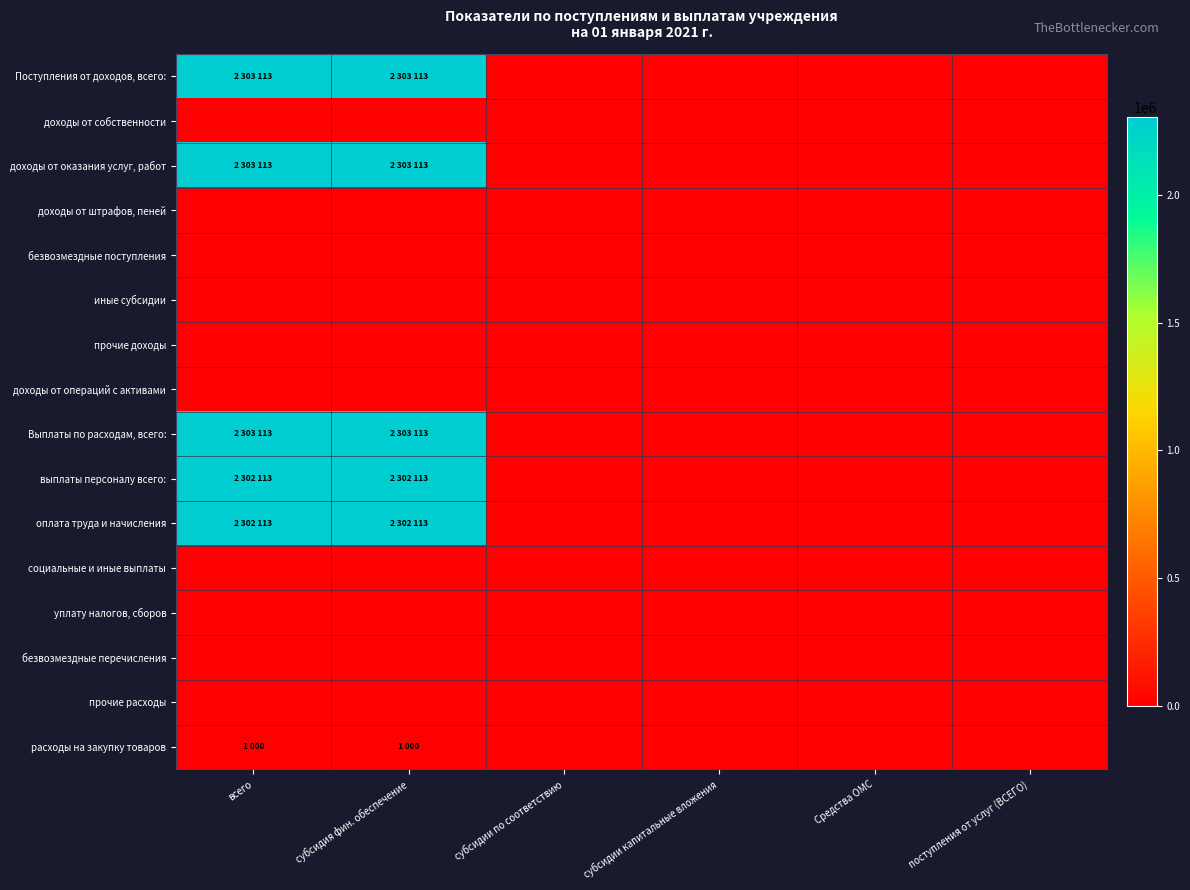

Reading right to left, transcribe all the data shown in this chart.

Поступления от доходов, всего:: поступления от услуг (ВСЕГО)=0	Средства ОМС=0	субсидии капитальные вложения=0	субсидии по соответствию=0	субсидия фин. обеспечение=2303113	всего=2303113
доходы от собственности: поступления от услуг (ВСЕГО)=0	Средства ОМС=0	субсидии капитальные вложения=0	субсидии по соответствию=0	субсидия фин. обеспечение=0	всего=0
доходы от оказания услуг, работ: поступления от услуг (ВСЕГО)=0	Средства ОМС=0	субсидии капитальные вложения=0	субсидии по соответствию=0	субсидия фин. обеспечение=2303113	всего=2303113
доходы от штрафов, пеней: поступления от услуг (ВСЕГО)=0	Средства ОМС=0	субсидии капитальные вложения=0	субсидии по соответствию=0	субсидия фин. обеспечение=0	всего=0
безвозмездные поступления: поступления от услуг (ВСЕГО)=0	Средства ОМС=0	субсидии капитальные вложения=0	субсидии по соответствию=0	субсидия фин. обеспечение=0	всего=0
иные субсидии: поступления от услуг (ВСЕГО)=0	Средства ОМС=0	субсидии капитальные вложения=0	субсидии по соответствию=0	субсидия фин. обеспечение=0	всего=0
прочие доходы: поступления от услуг (ВСЕГО)=0	Средства ОМС=0	субсидии капитальные вложения=0	субсидии по соответствию=0	субсидия фин. обеспечение=0	всего=0
доходы от операций с активами: поступления от услуг (ВСЕГО)=0	Средства ОМС=0	субсидии капитальные вложения=0	субсидии по соответствию=0	субсидия фин. обеспечение=0	всего=0
Выплаты по расходам, всего:: поступления от услуг (ВСЕГО)=0	Средства ОМС=0	субсидии капитальные вложения=0	субсидии по соответствию=0	субсидия фин. обеспечение=2303113	всего=2303113
выплаты персоналу всего:: поступления от услуг (ВСЕГО)=0	Средства ОМС=0	субсидии капитальные вложения=0	субсидии по соответствию=0	субсидия фин. обеспечение=2302113	всего=2302113
оплата труда и начисления: поступления от услуг (ВСЕГО)=0	Средства ОМС=0	субсидии капитальные вложения=0	субсидии по соответствию=0	субсидия фин. обеспечение=2302113	всего=2302113
социальные и иные выплаты: поступления от услуг (ВСЕГО)=0	Средства ОМС=0	субсидии капитальные вложения=0	субсидии по соответствию=0	субсидия фин. обеспечение=0	всего=0
уплату налогов, сборов: поступления от услуг (ВСЕГО)=0	Средства ОМС=0	субсидии капитальные вложения=0	субсидии по соответствию=0	субсидия фин. обеспечение=0	всего=0
безвозмездные перечисления: поступления от услуг (ВСЕГО)=0	Средства ОМС=0	субсидии капитальные вложения=0	субсидии по соответствию=0	субсидия фин. обеспечение=0	всего=0
прочие расходы: поступления от услуг (ВСЕГО)=0	Средства ОМС=0	субсидии капитальные вложения=0	субсидии по соответствию=0	субсидия фин. обеспечение=0	всего=0
расходы на закупку товаров: поступления от услуг (ВСЕГО)=0	Средства ОМС=0	субсидии капитальные вложения=0	субсидии по соответствию=0	субсидия фин. обеспечение=1000	всего=1000